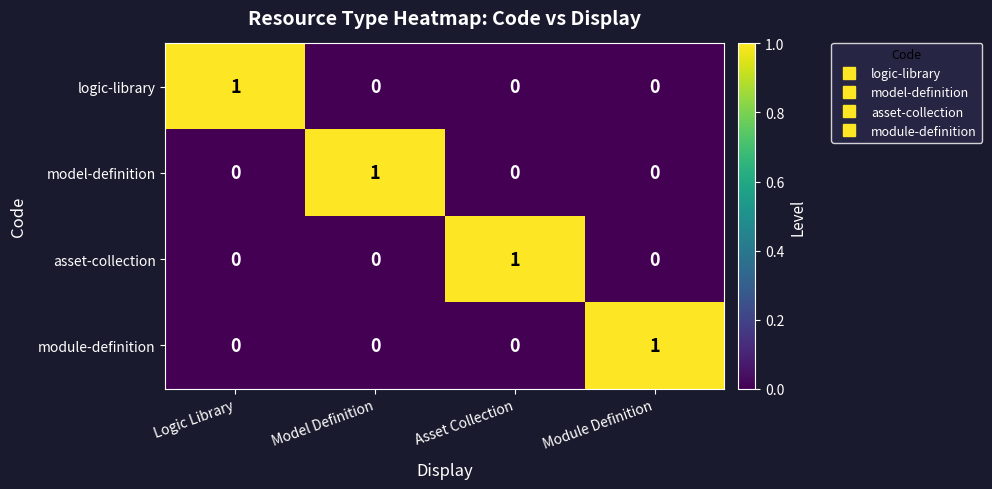

At which label does module-definition reach its peak?

Module Definition